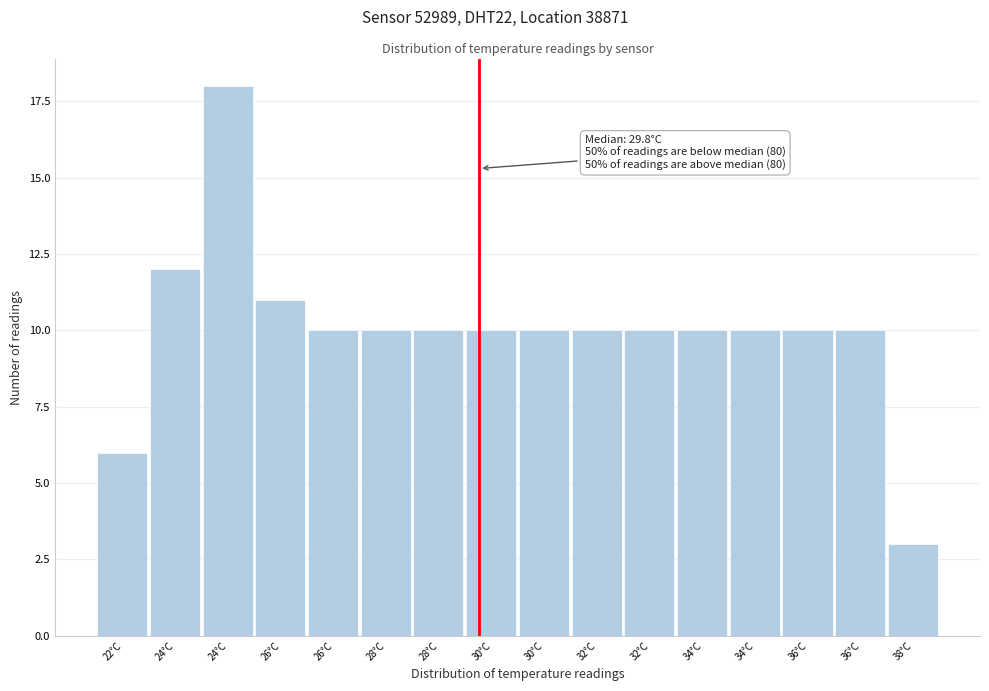

Are the bars horizontal?

No